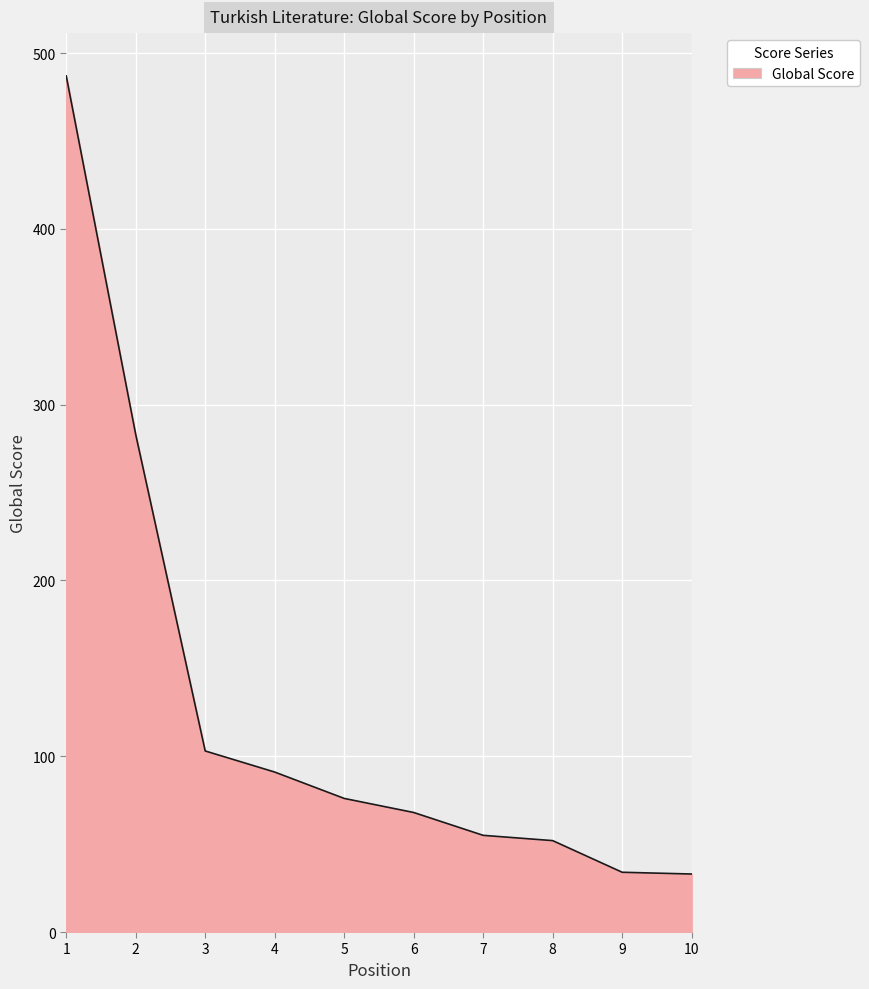

What is the change in value from 6 to 8?

-16